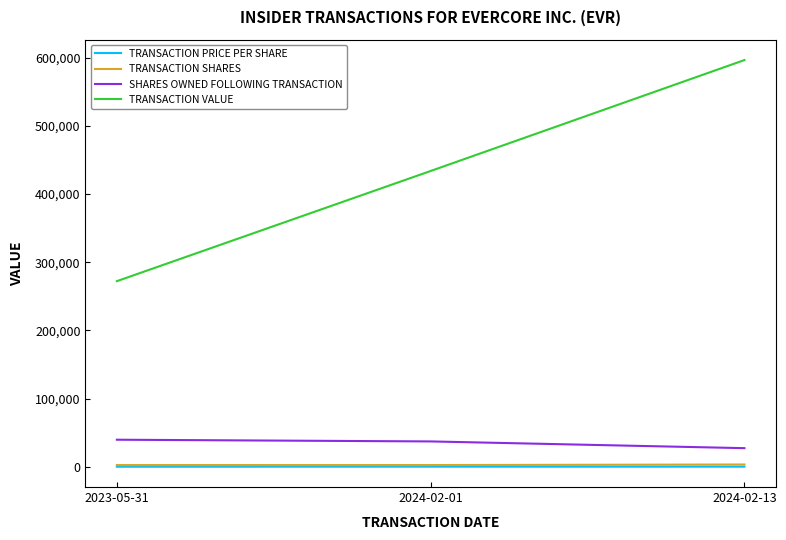

Which series has the widest spread of values?

TRANSACTION VALUE